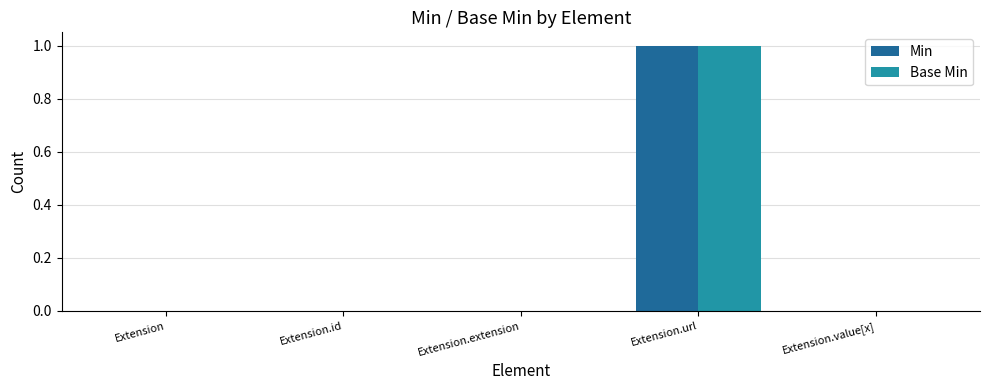

Does the chart contain stacked bars?

No